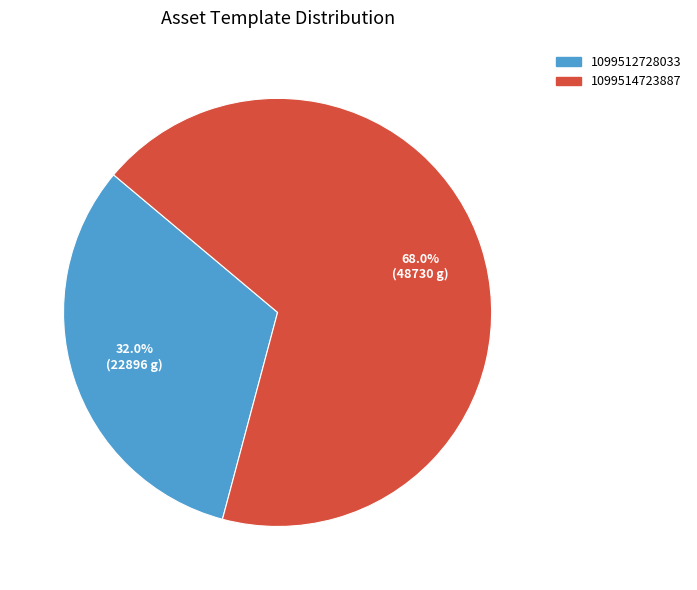

To the nearest percent, what is the difference between the 1099512728033 and 1099514723887 slice percentages?

36%